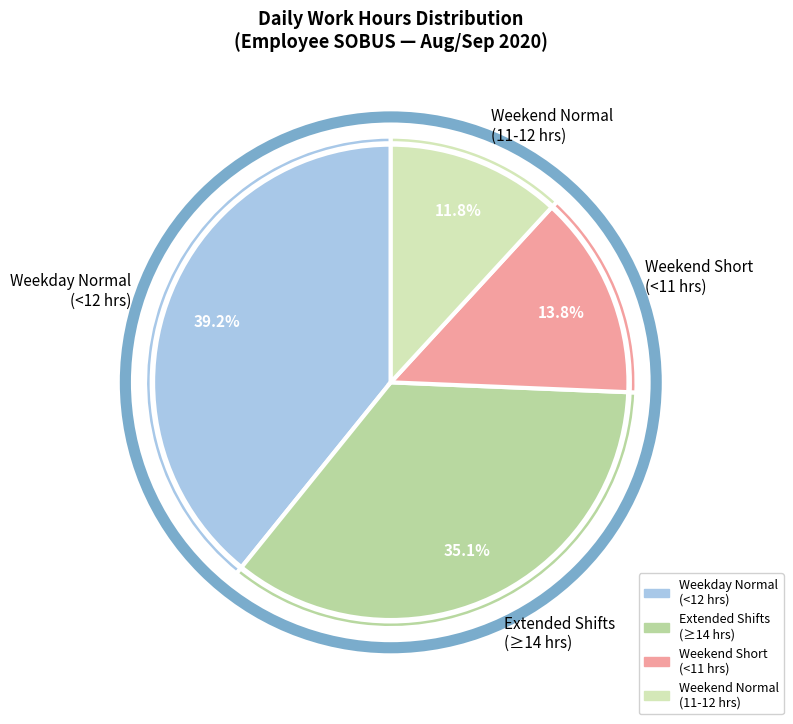

Rank the categories by value from highest to lowest.

Weekday Normal (<12 hrs), Extended Shifts (≥14 hrs), Weekend Short (<11 hrs), Weekend Normal (11-12 hrs)